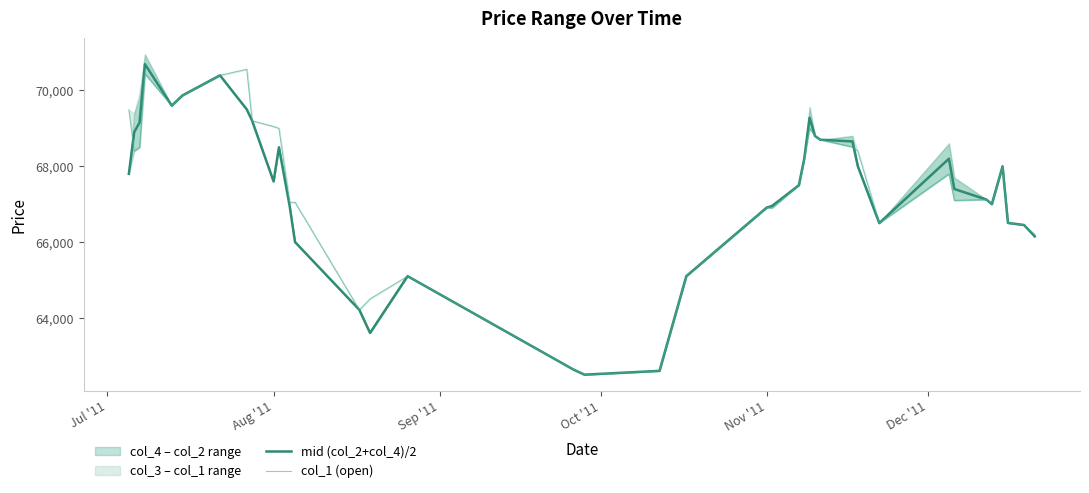

Between which two adjacent categories do mid (col_2+col_4)/2 and col_1 (open) first intersect?

Jul '11 and Aug '11